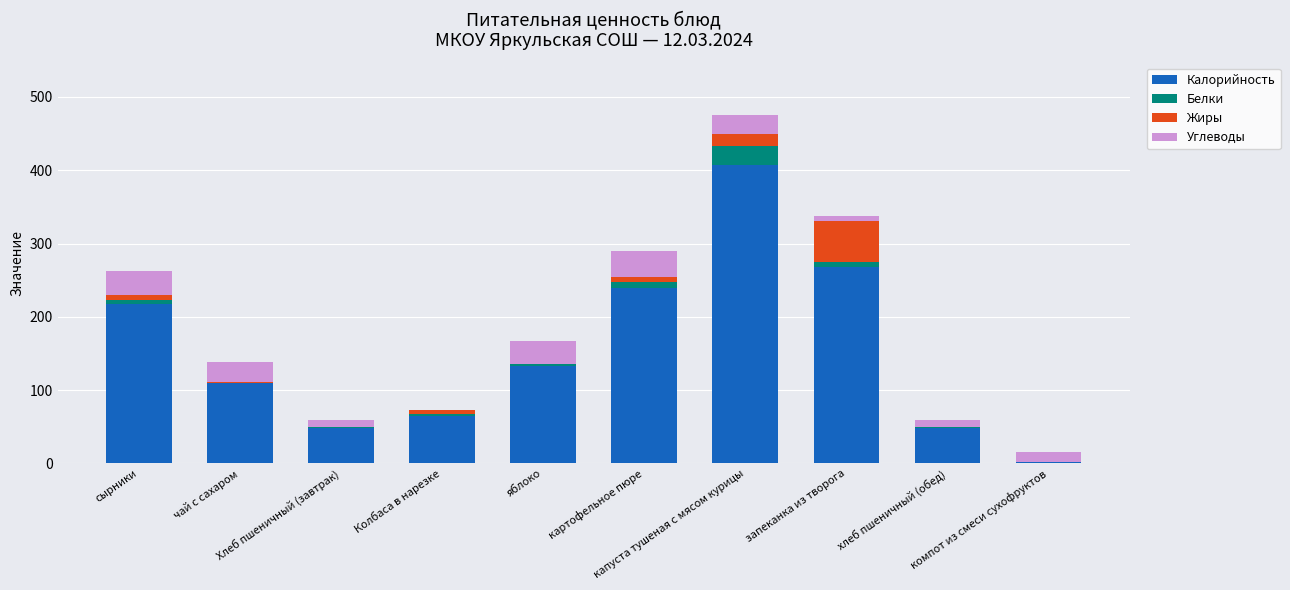

What is the highest value of the Калорийность series?

407.0